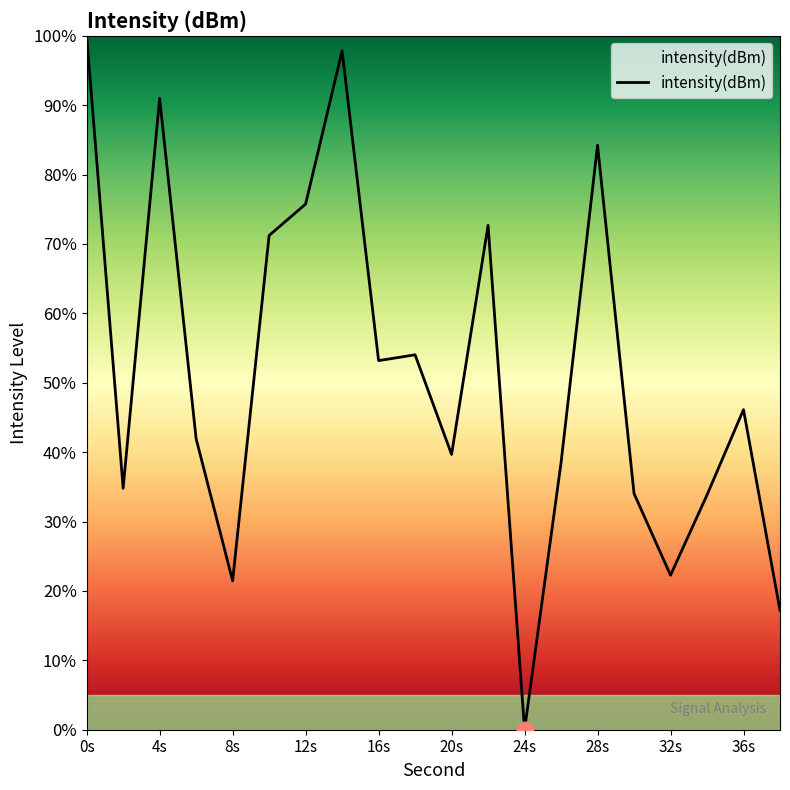

What is the difference between the maximum and minimum values?

100.0